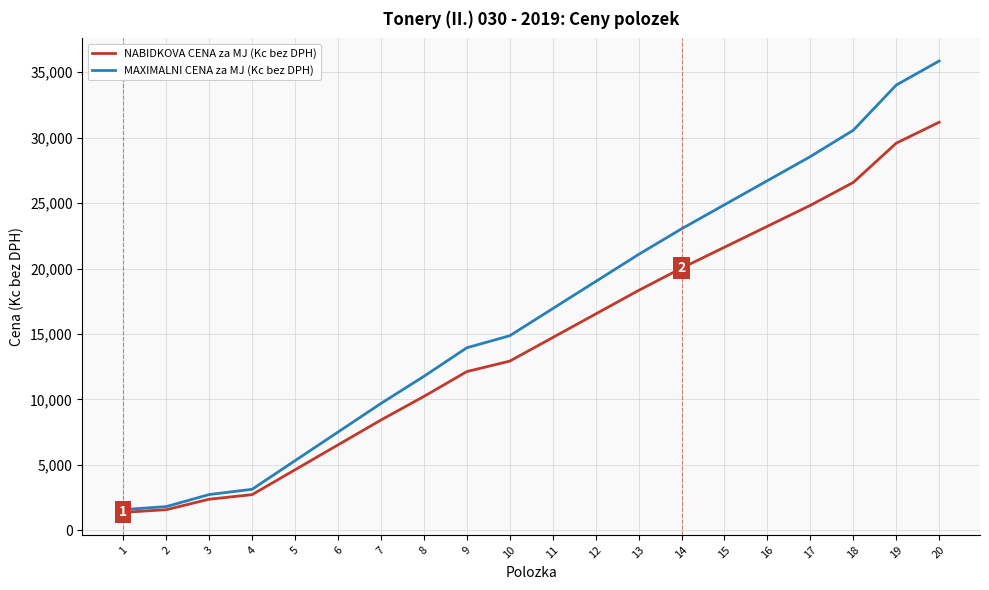

List the series in order of their peak value, lowest first.

NABIDKOVA CENA za MJ (Kc bez DPH), MAXIMALNI CENA za MJ (Kc bez DPH)